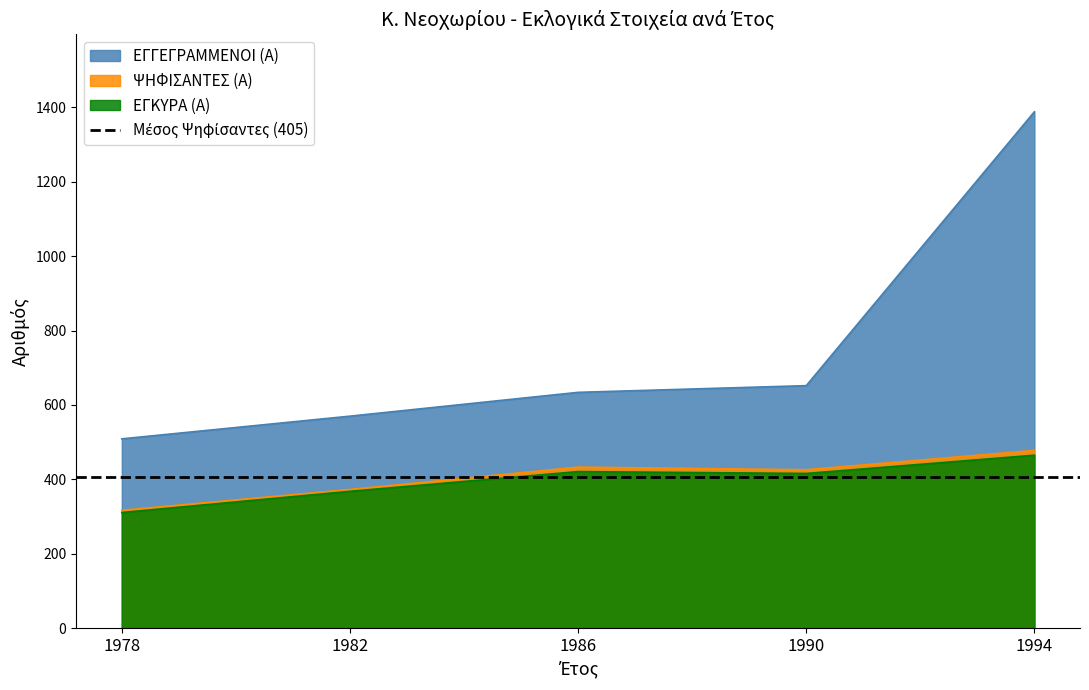

Is the value of ΕΓΓΕΓΡΑΜΜΕΝΟΙ (Α) at 1994 greater than the value of ΕΓΚΥΡΑ (Α) at 1986?

Yes